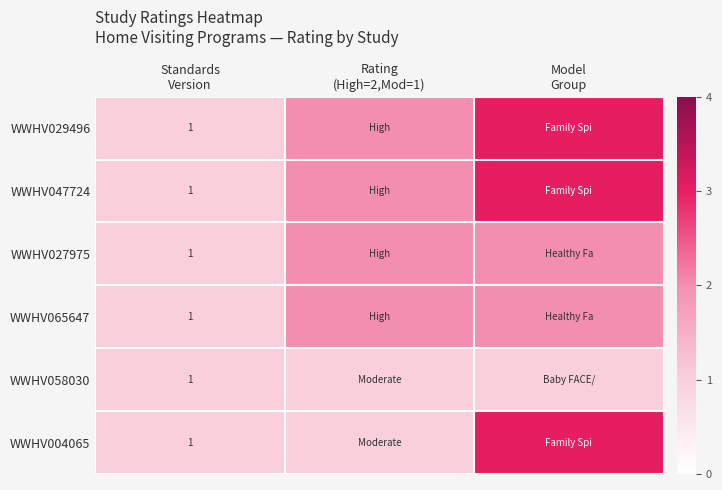

How many distinct data groups are displayed?

6